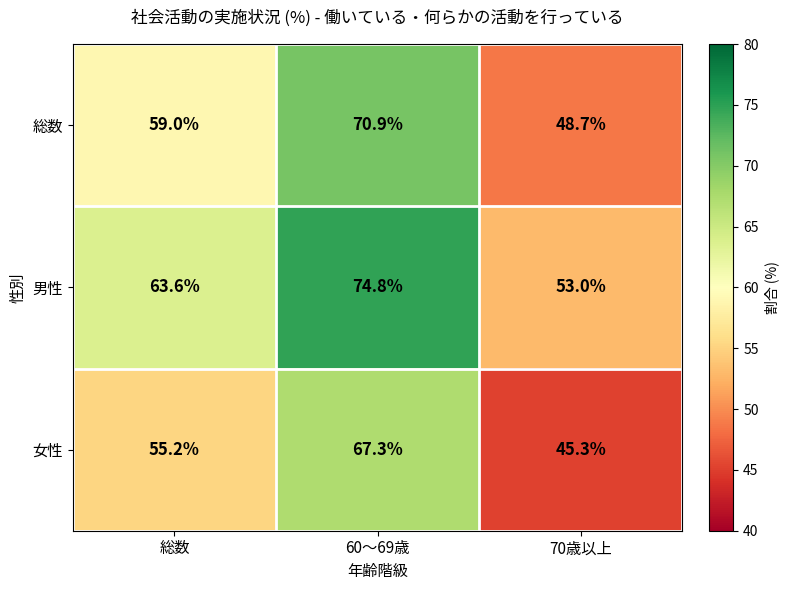

Where is 男性 nearest to the value 63?

総数